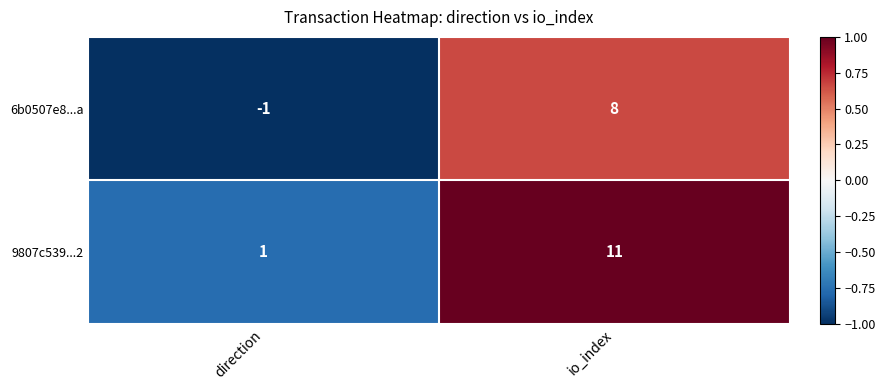

Which series has the widest spread of values?

9807c539...2